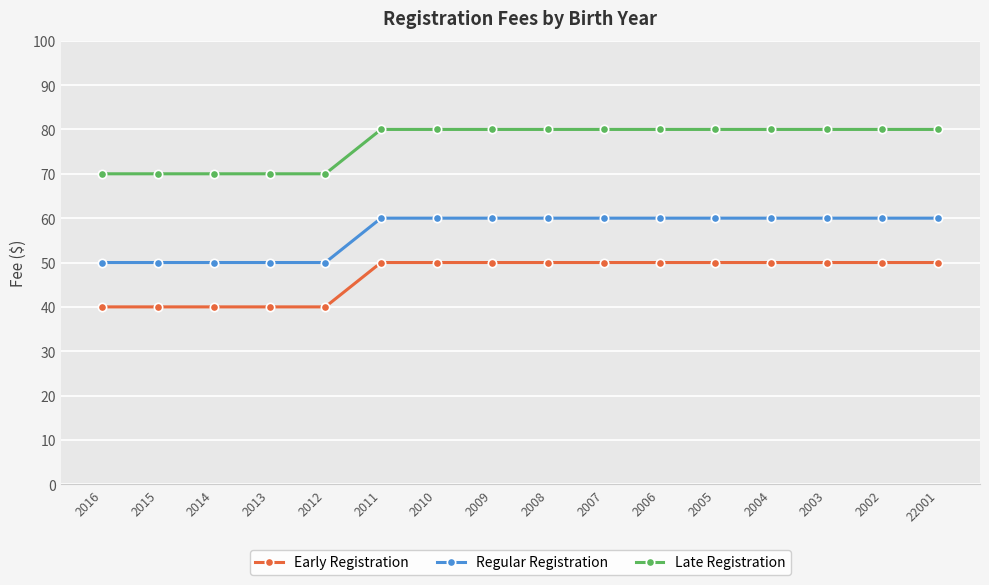

What is the average value of the Early Registration series?

47